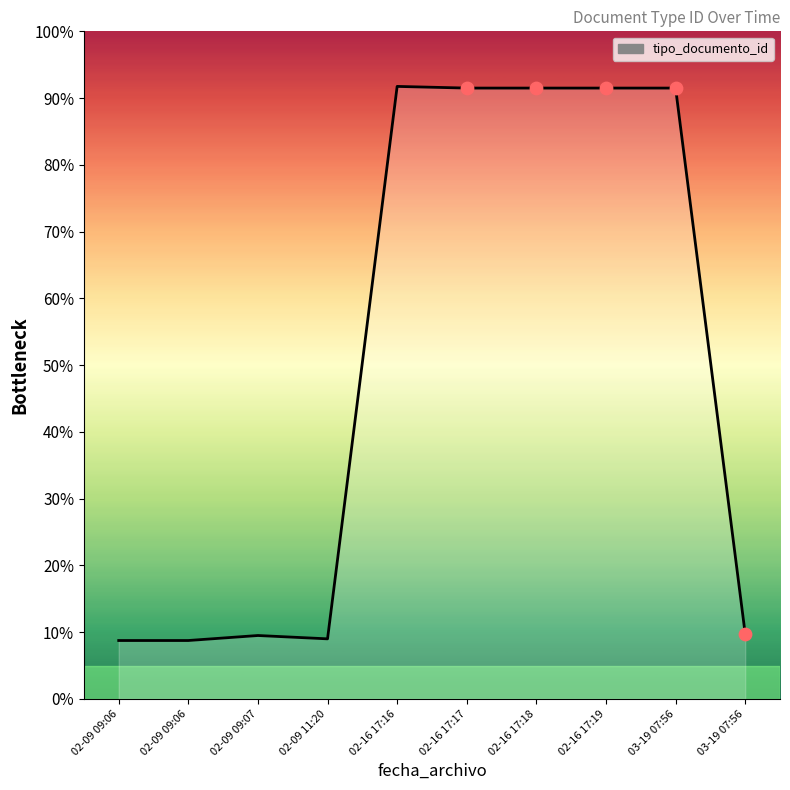

Which has a higher value, 02-09 09:07 or 02-16 17:16?

02-16 17:16